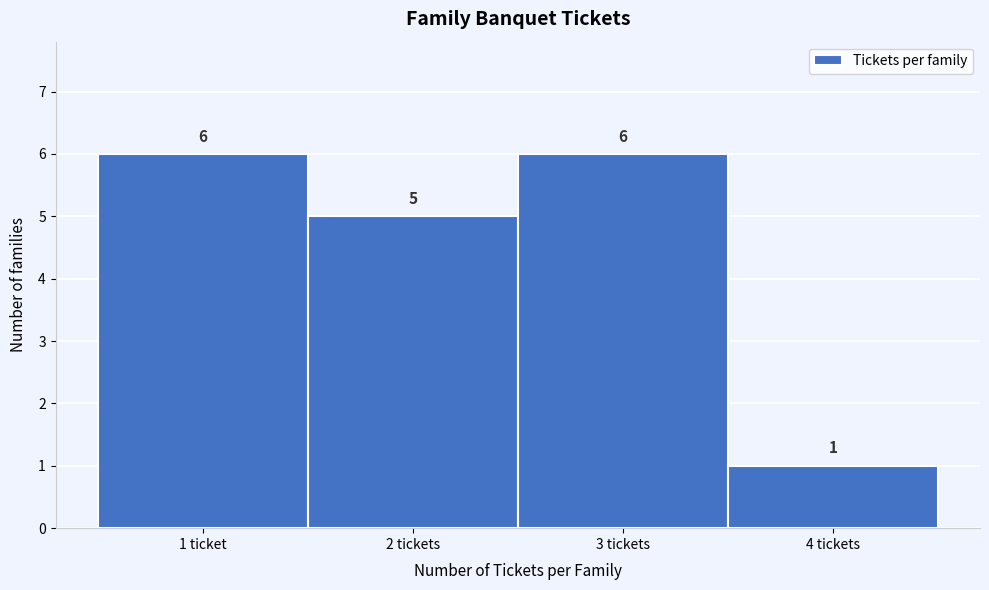

Reading right to left, what are all the values shown in this chart?

1	6	5	6